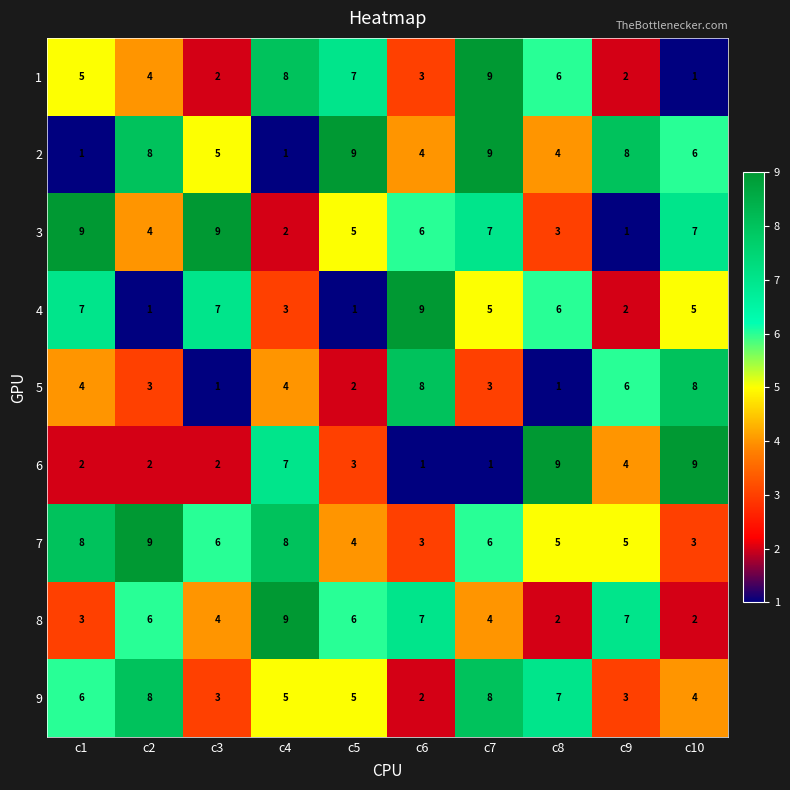

Which series changed the most between c6 and c8?

6